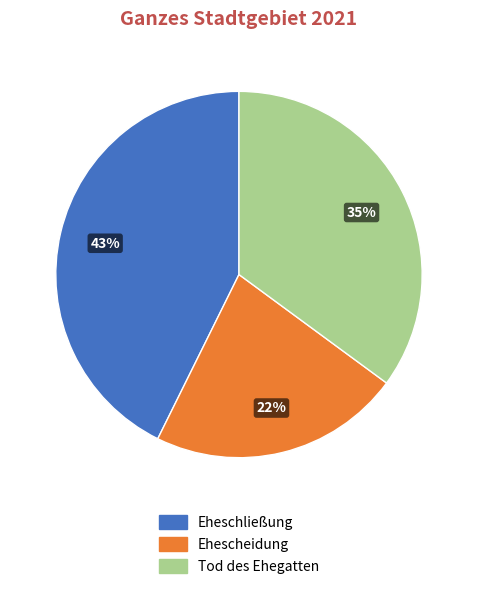

Is it true that Tod des Ehegatten is 45% of the pie?

False